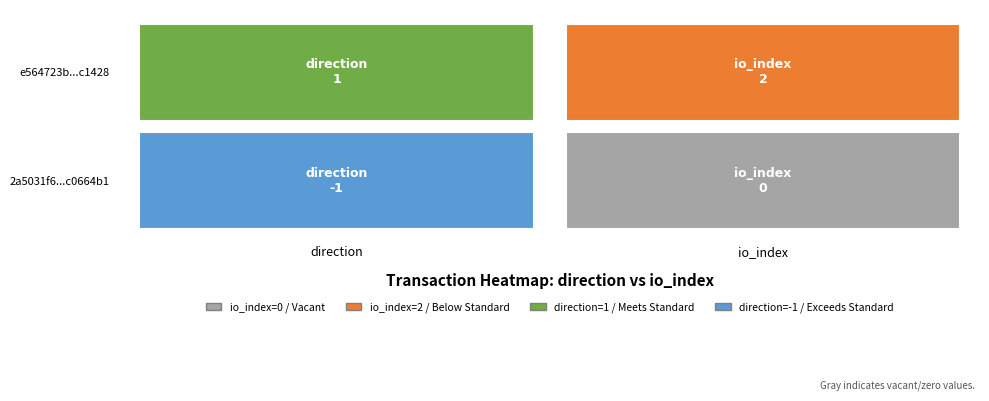

At -1, list the series in order from largest to smallest.

e564723b07cd07595e9e2d3972b99fc235c1428, 2a5031f6c2020699feec9e8fb465b61ec0664b1